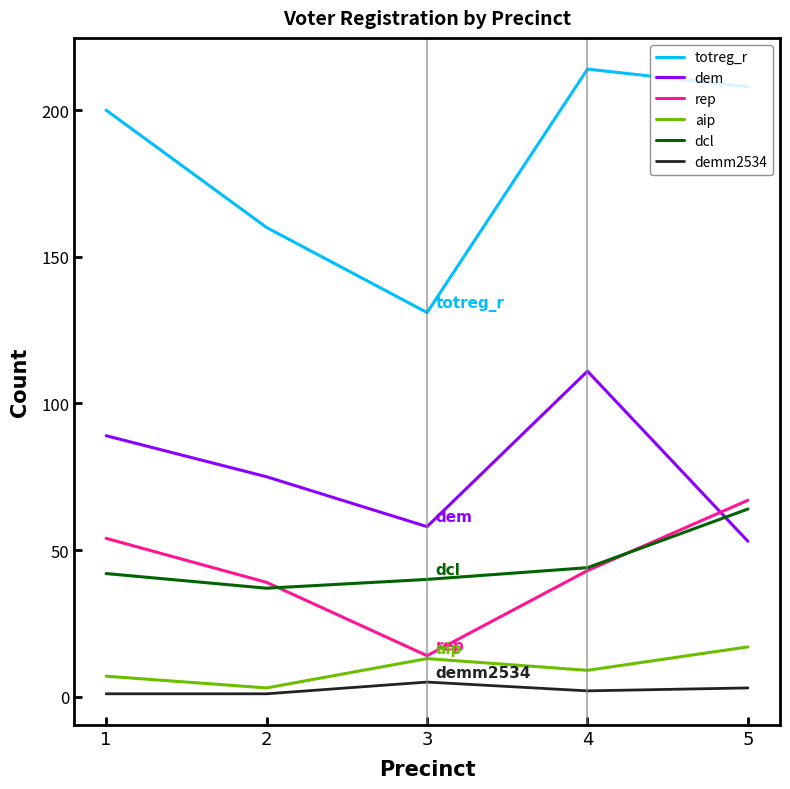

Which category has the highest value in the aip series?

5